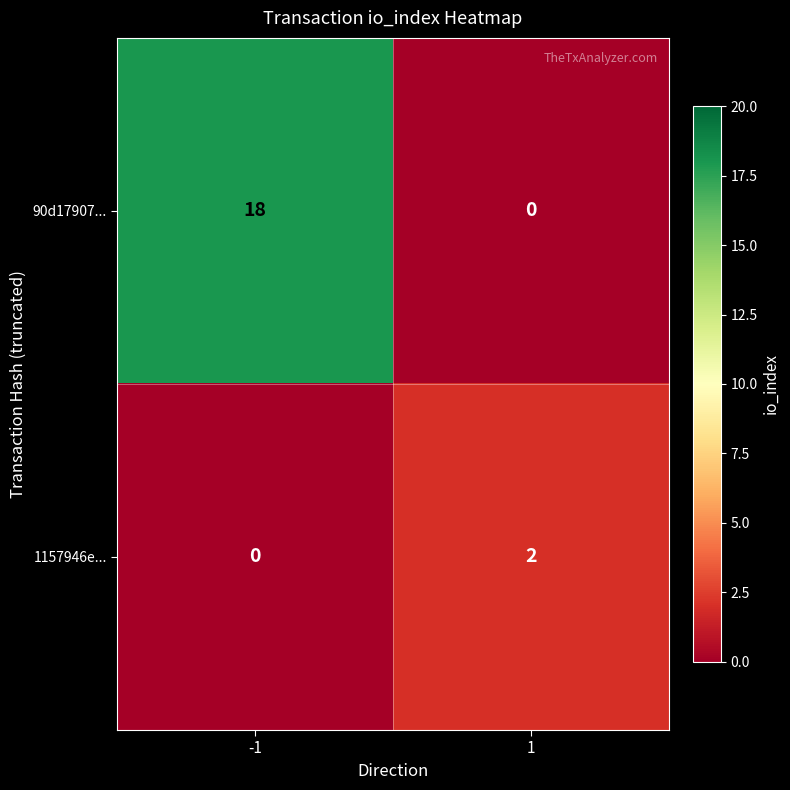

Rank the series by their average value, from highest to lowest.

90d17907..., 1157946e...